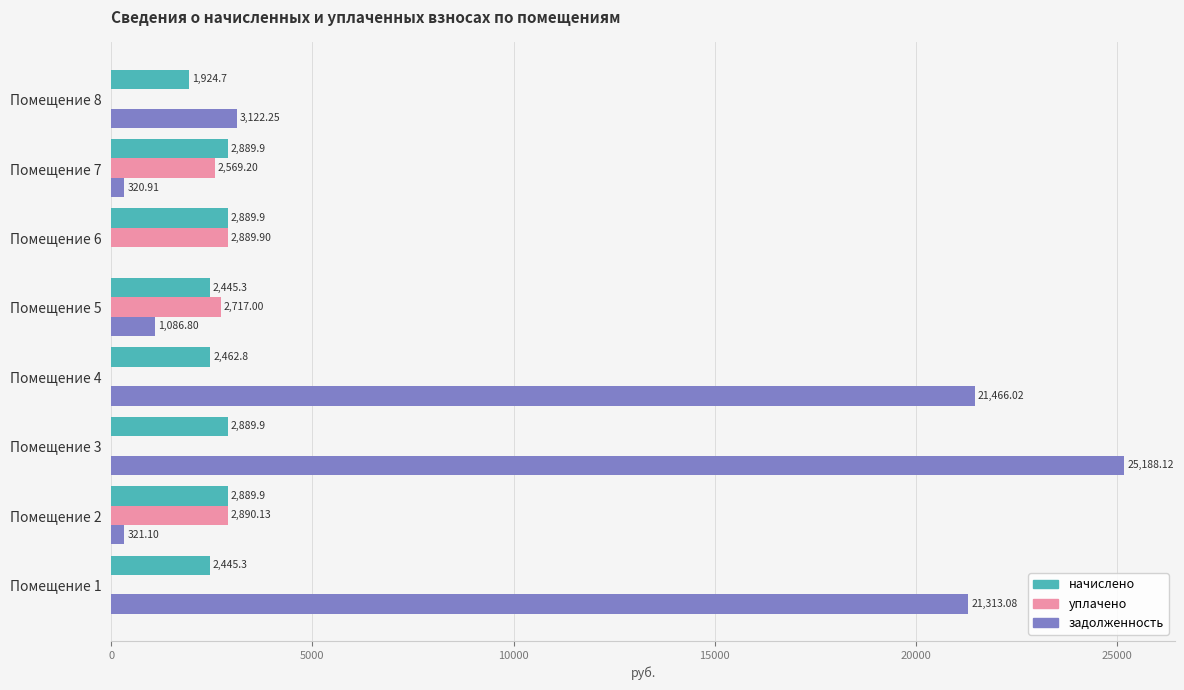

What is the sum of the начислено values at Помещение 6 and Помещение 1?

5335.2